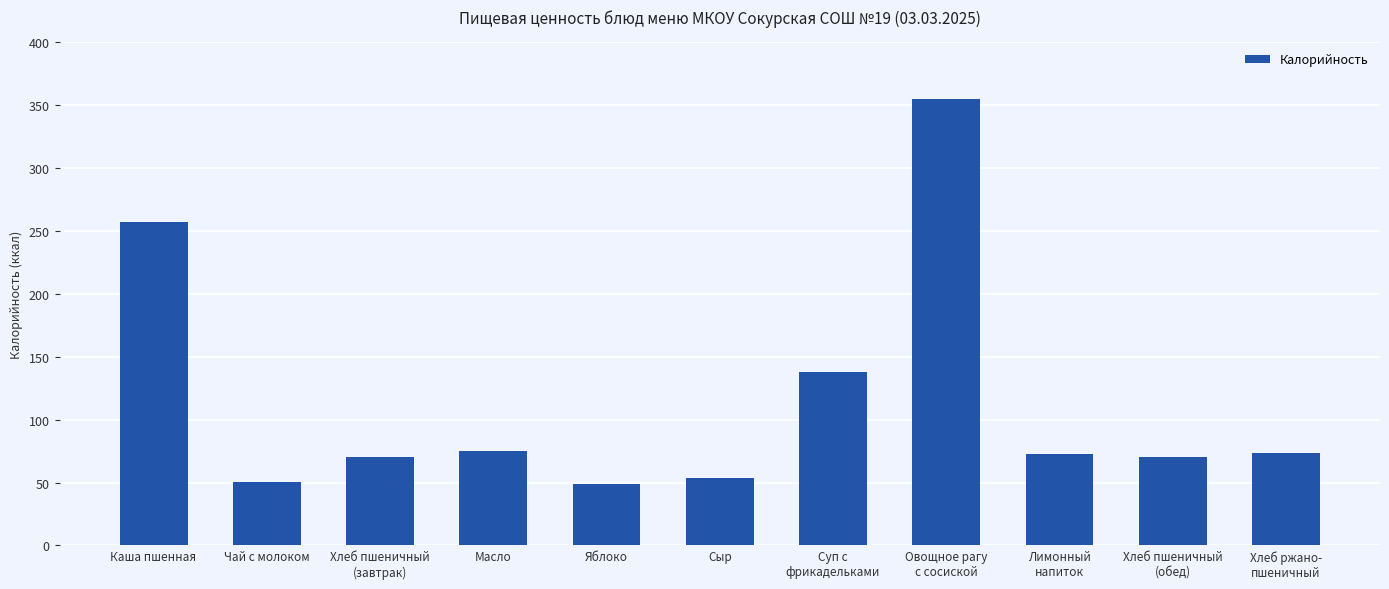

How many data points are less than 73?

5